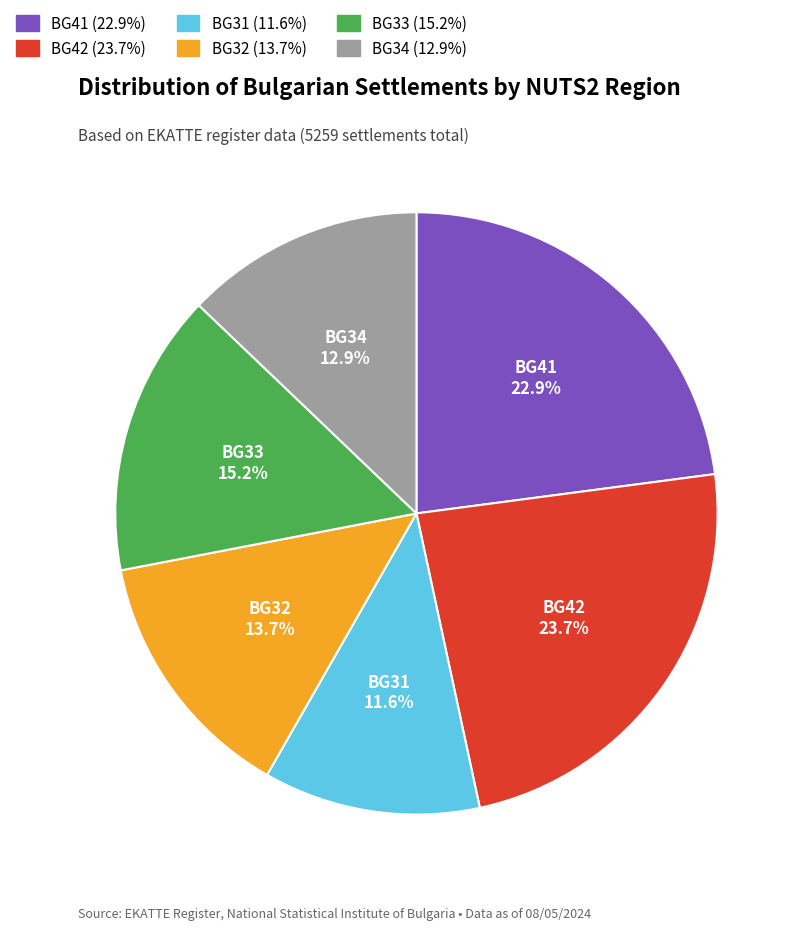

Is there a majority slice in this chart?

No